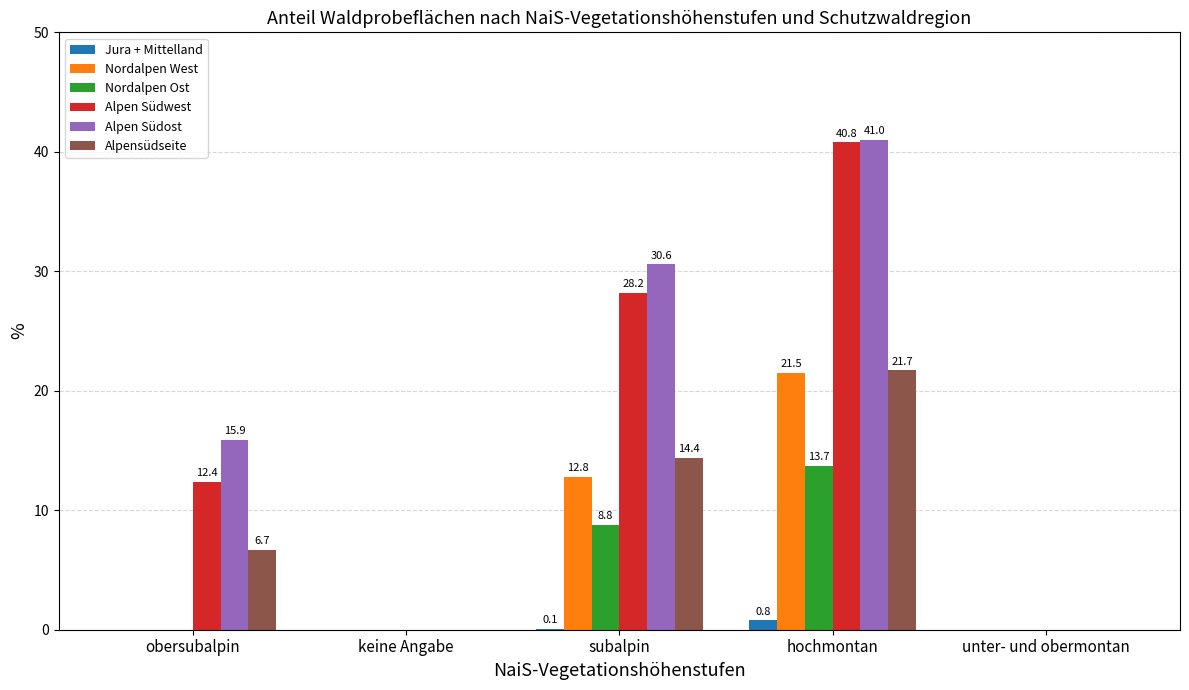

At which category is the sum across all series the highest?

hochmontan